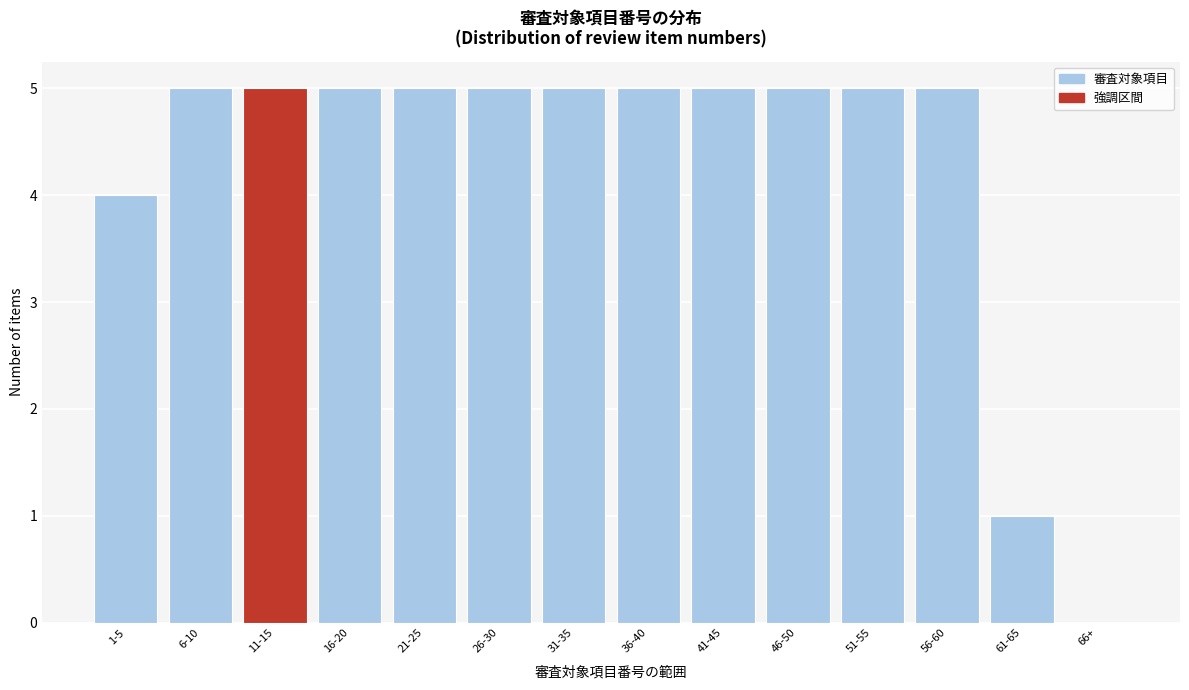

Reading right to left, what are all the values shown in this chart?

66+=0	61-65=1	56-60=5	51-55=5	46-50=5	41-45=5	36-40=5	31-35=5	26-30=5	21-25=5	16-20=5	11-15=5	6-10=5	1-5=4